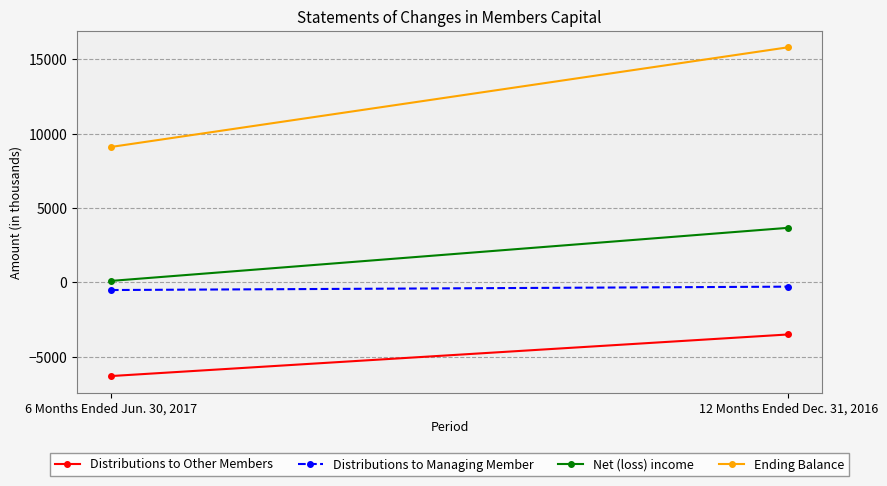

What position from the right is 6 Months Ended Jun. 30, 2017?

2